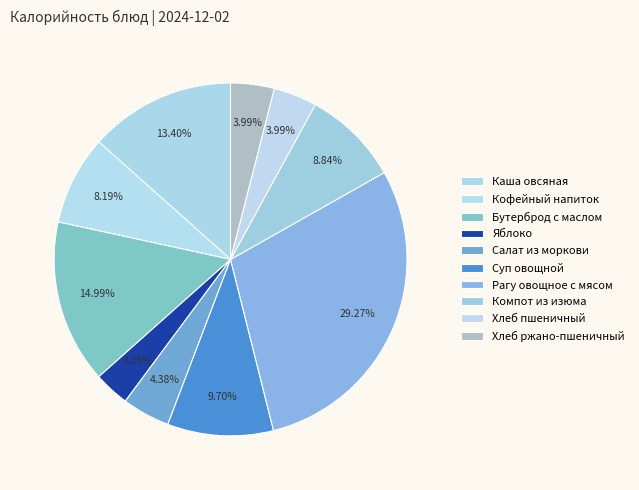

Combined, do Бутерброд с маслом and Яблоко account for over 50%?

No